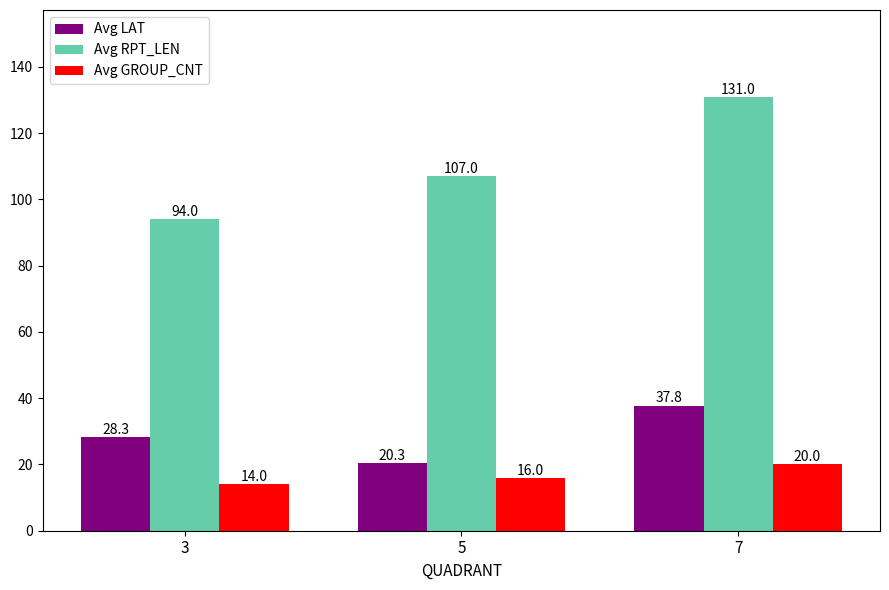

Which series has the widest spread of values?

Avg RPT_LEN